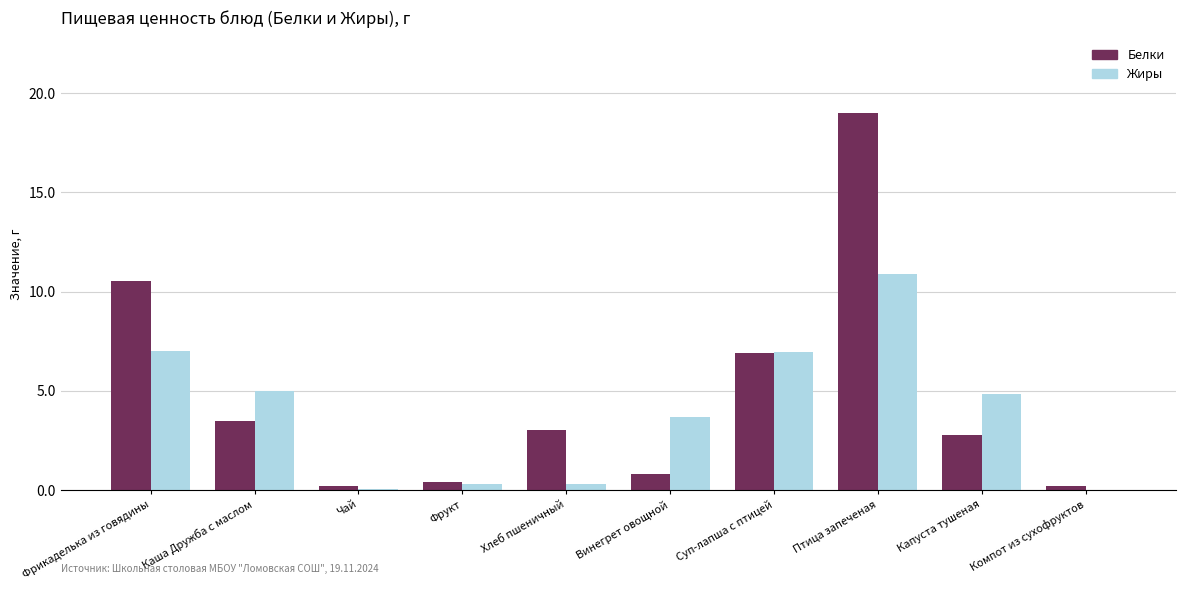

What are all the series names shown in the legend?

Белки, Жиры